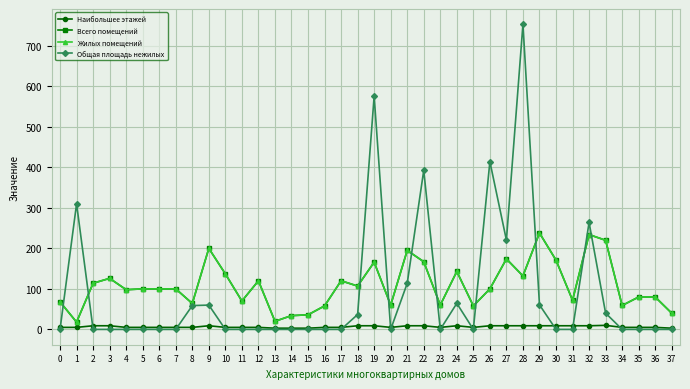

Count the Наибольшее этажей values in the range 5 to 9.

33